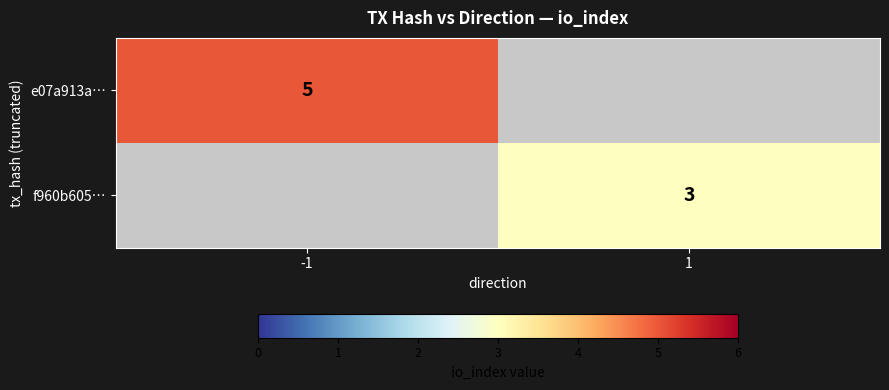

The value of e07a913a… at -1 is 7. True or false?

False